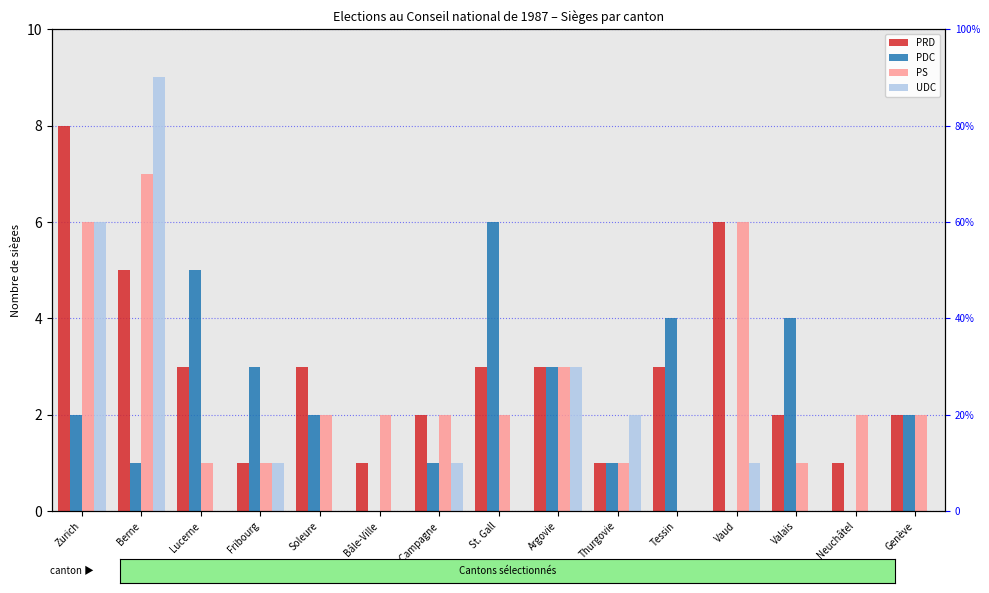

What is the label of the 2nd bar from the right?

Neuchâtel